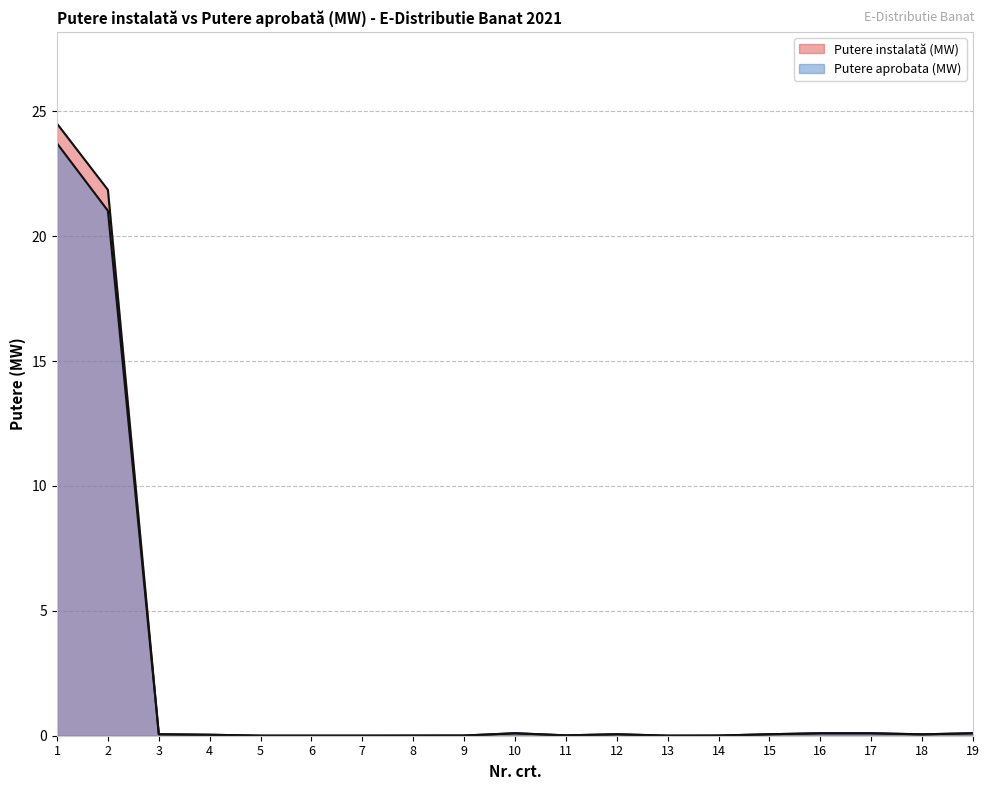

The Putere aprobata (MW) series shows 0.0 at 3. True or false?

False